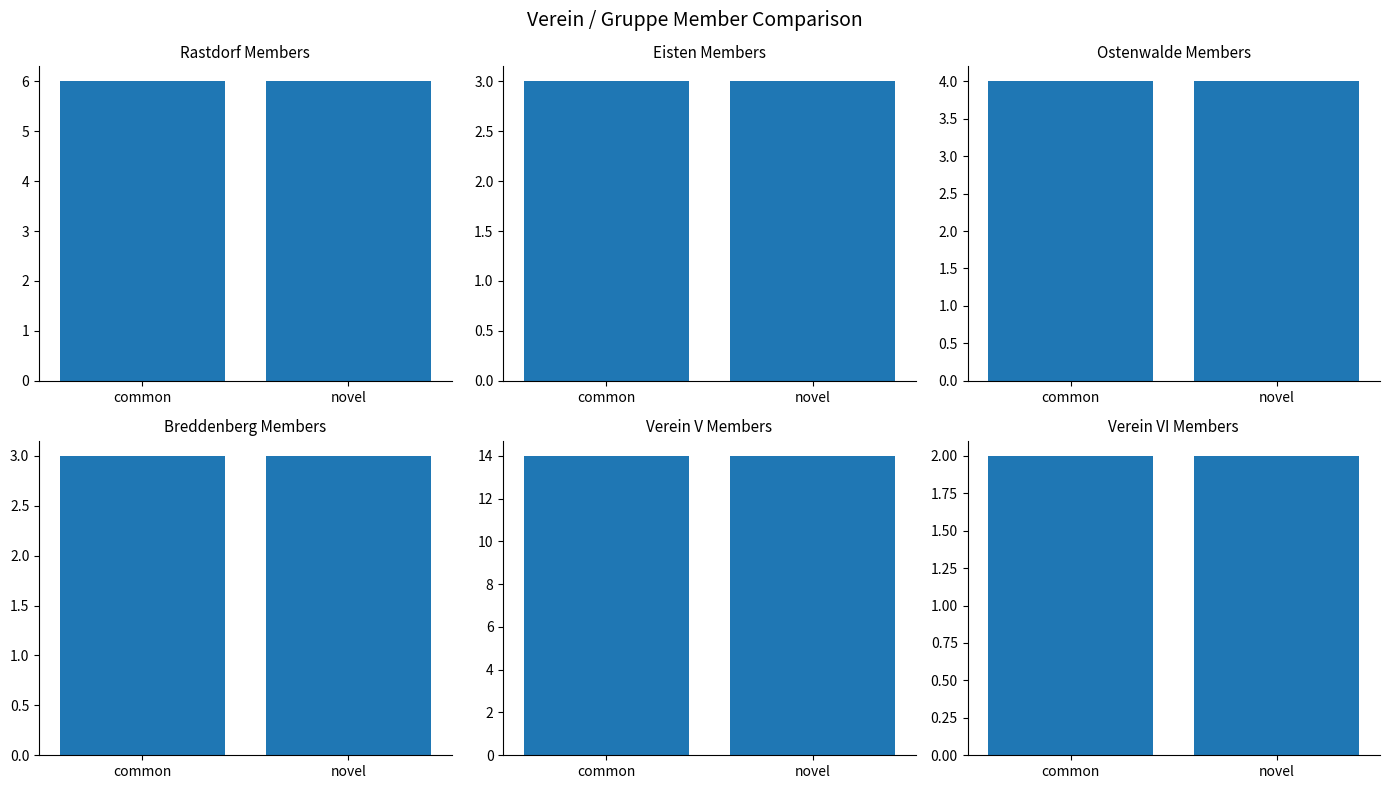

Is it true that Ostenwalde Members equals 1 at common?

False